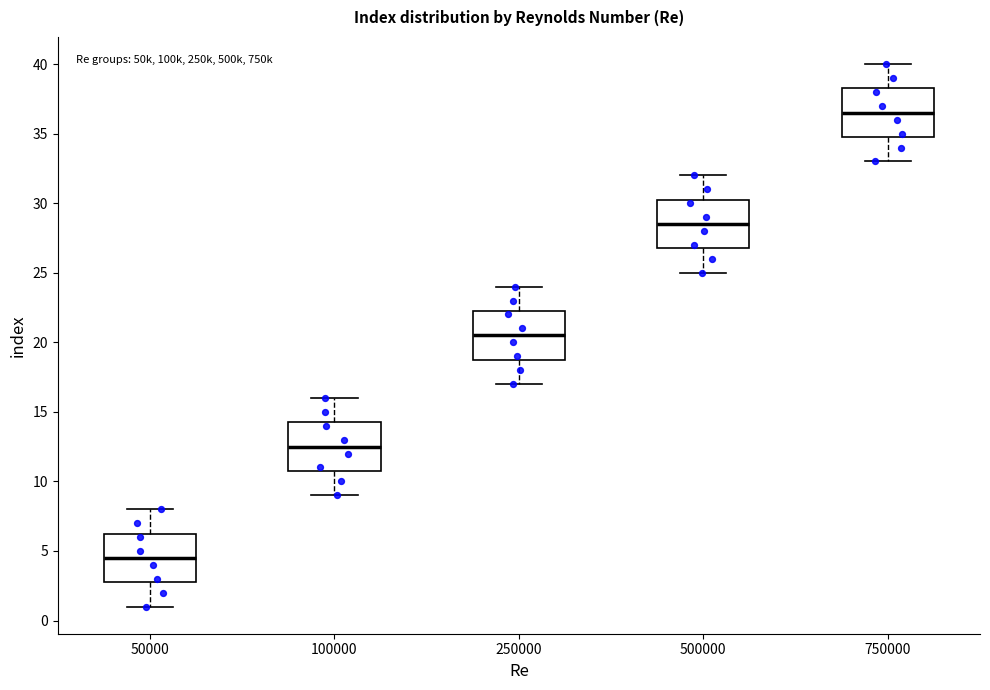

Which box has the highest median line?

750000